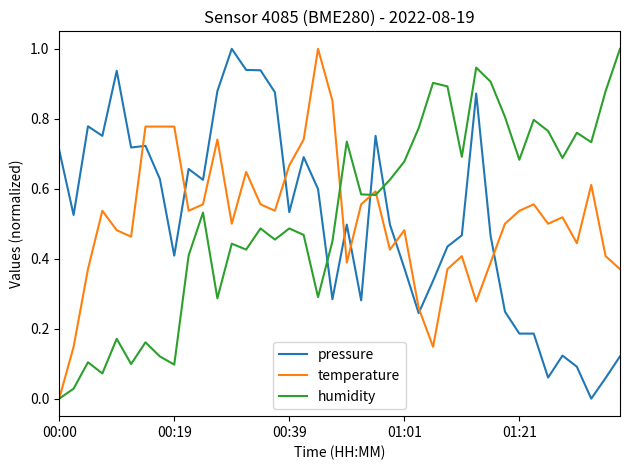

How many intersections are there between temperature and pressure?

9